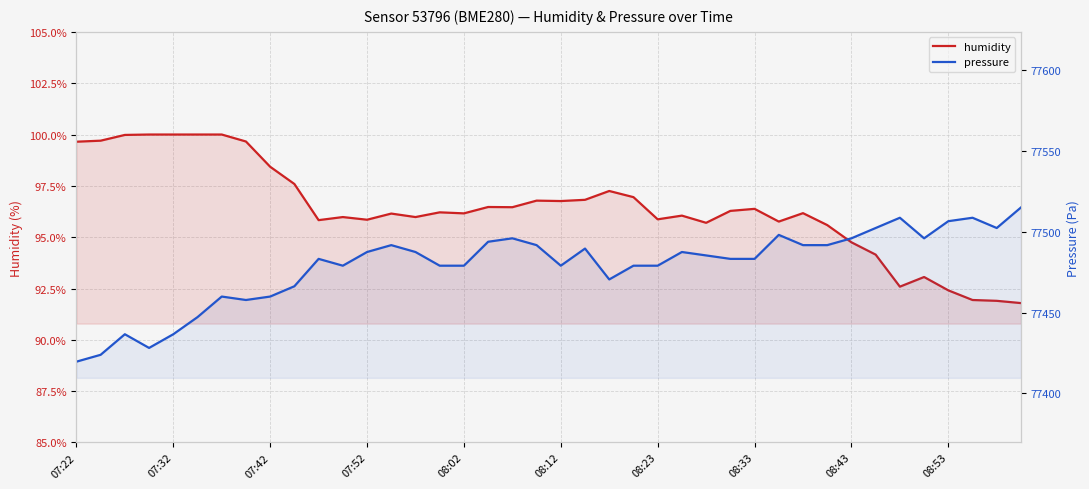

At 07:52, list the series in order from smallest to largest.

humidity, pressure